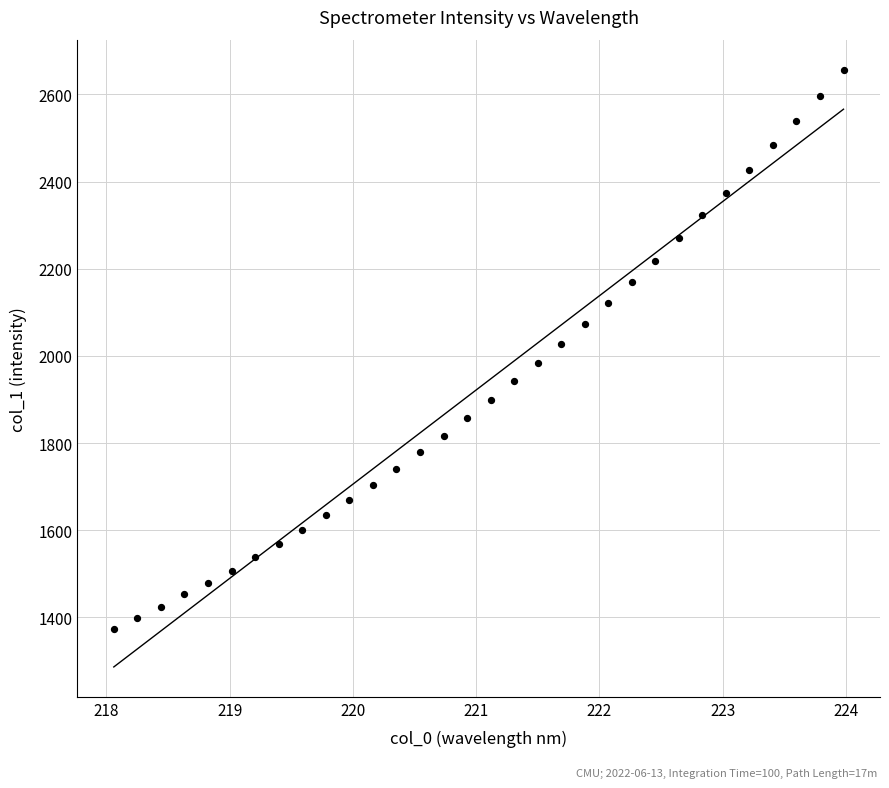

What is the range of X values (max minus min)?

5.9